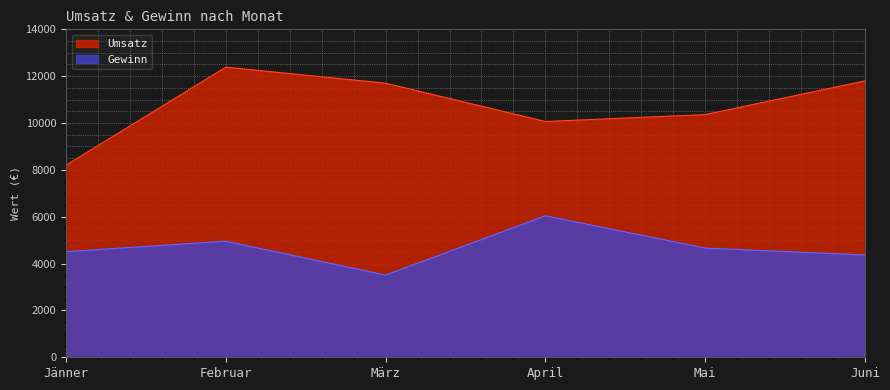

Which series changed the most between Februar and Juni?

Gewinn